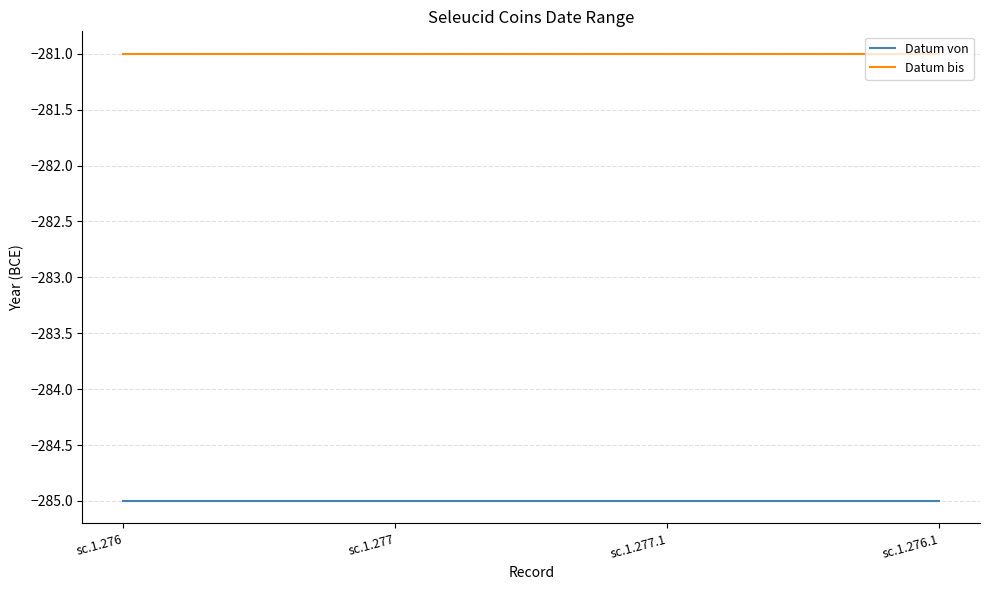

List the series in order of their peak value, lowest first.

Datum von, Datum bis